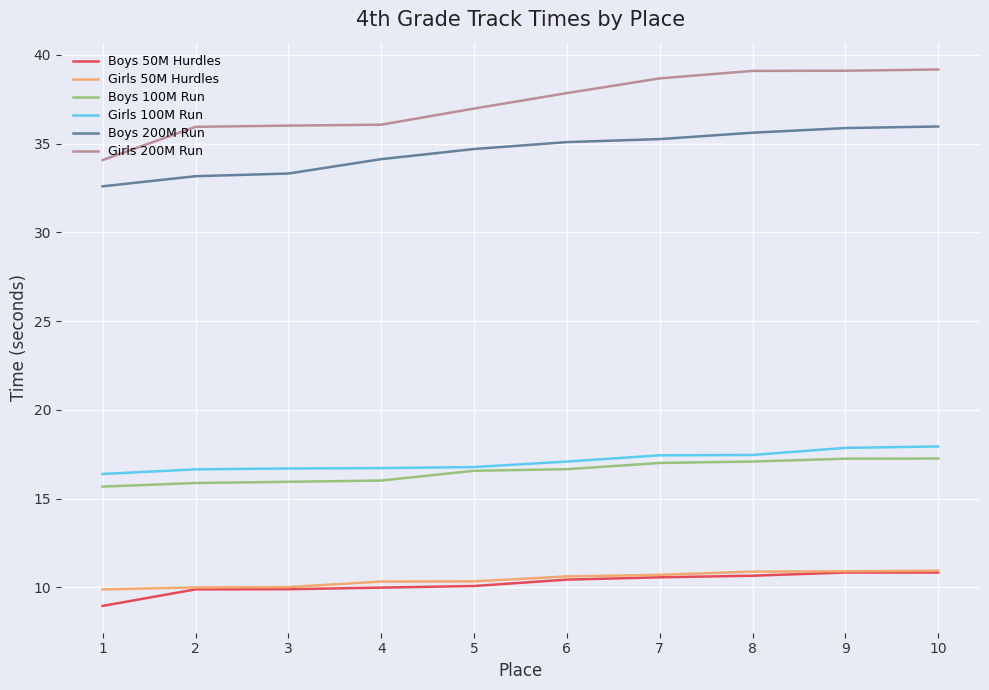

Which series changed the most between 4 and 6?

Girls 200M Run